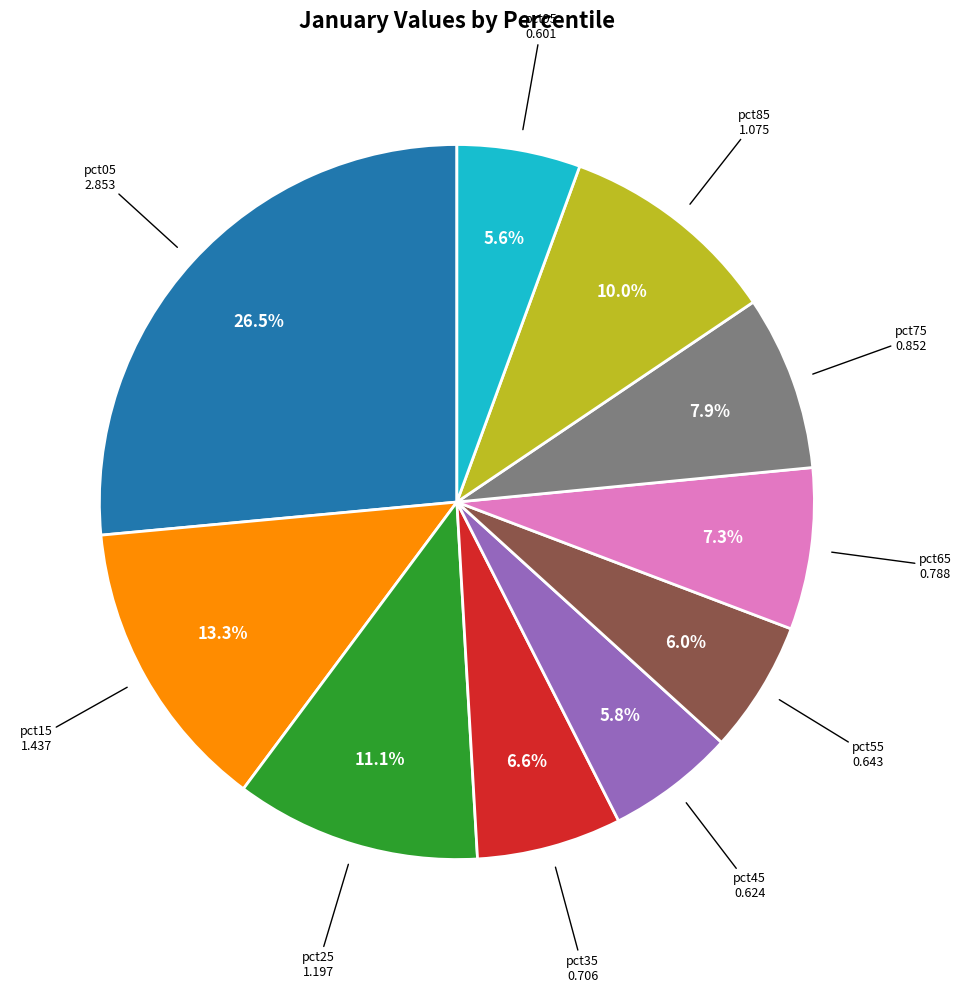

What percentage is the pct25 slice, to the nearest percent?

11%